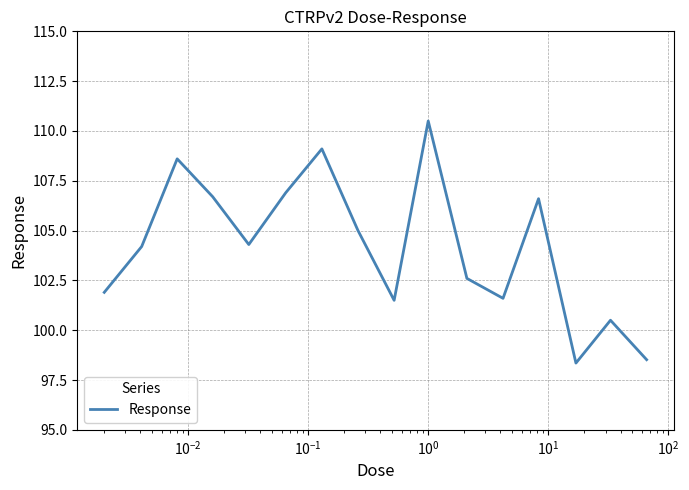

What is the greatest value displayed?

110.5